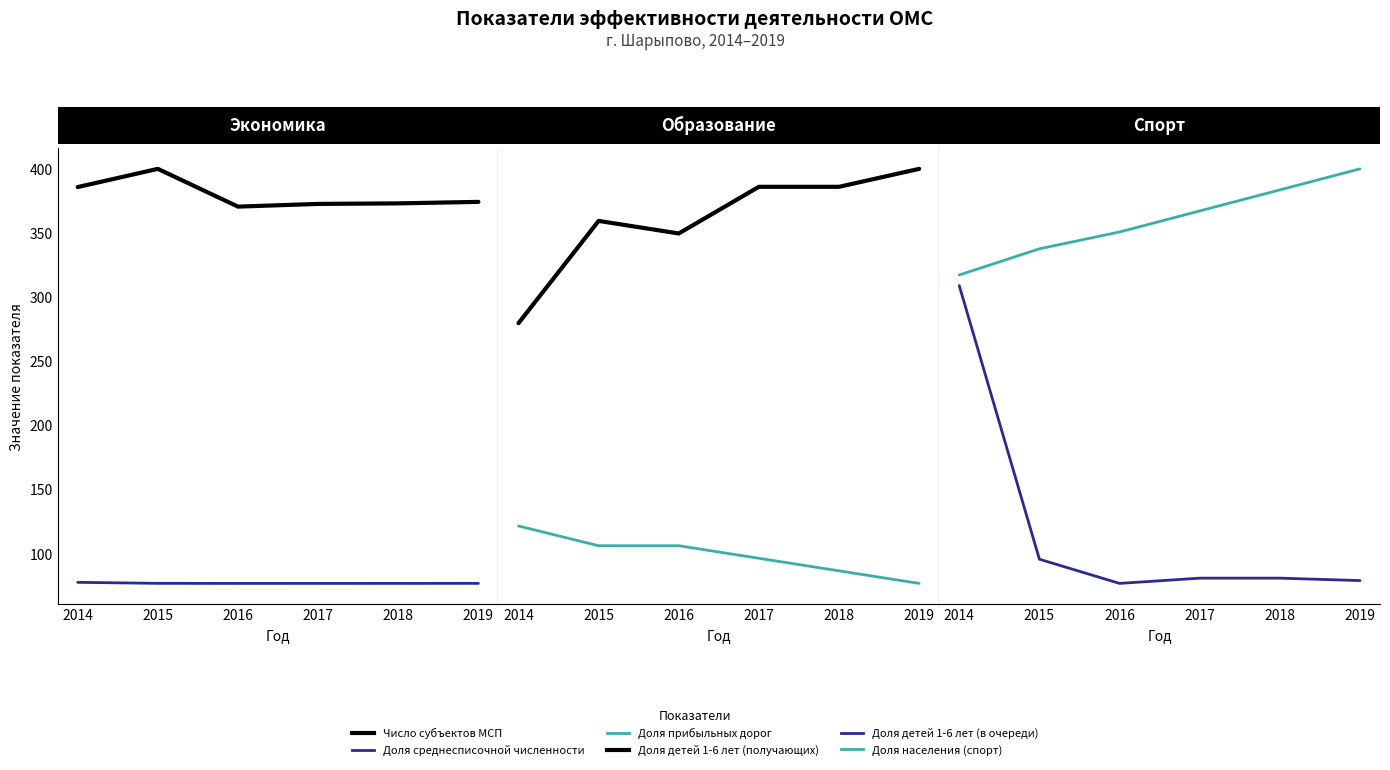

True or false: Доля детей 1-6 лет (в очереди) and Доля среднесписочной численности cross at least once.

False